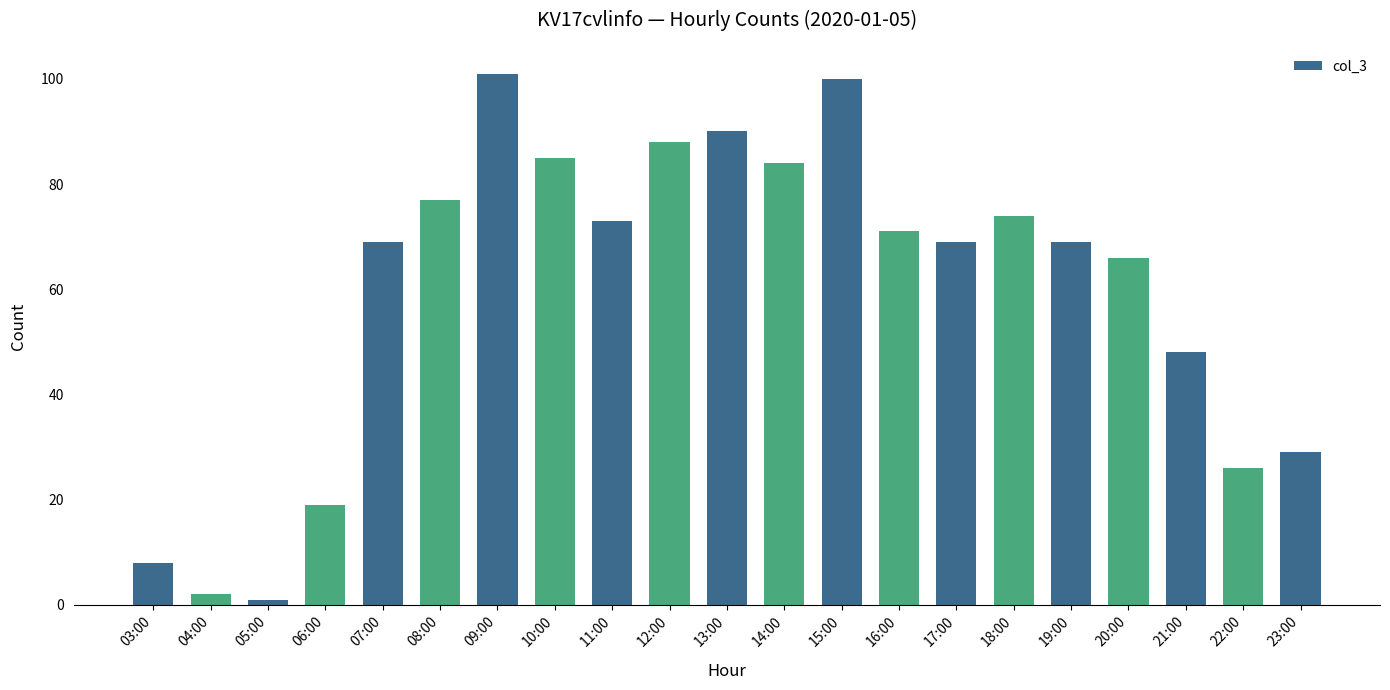

Are the bars horizontal?

No